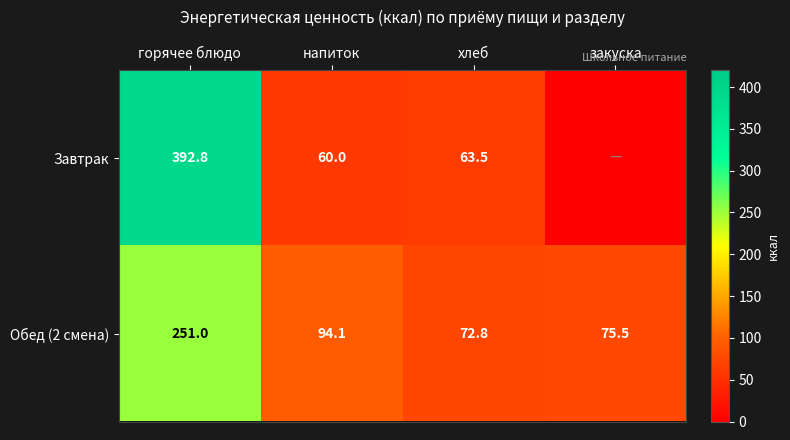

How many data points in Обед (2 смена) are above 94?

2